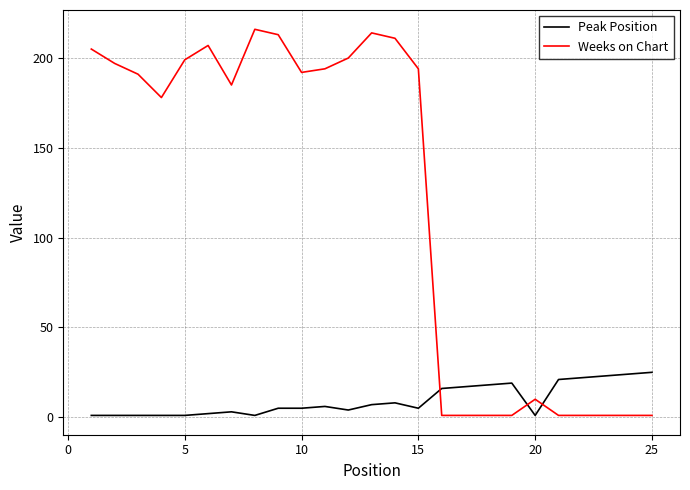

Rank the series by their average value, from highest to lowest.

Weeks on Chart, Peak Position